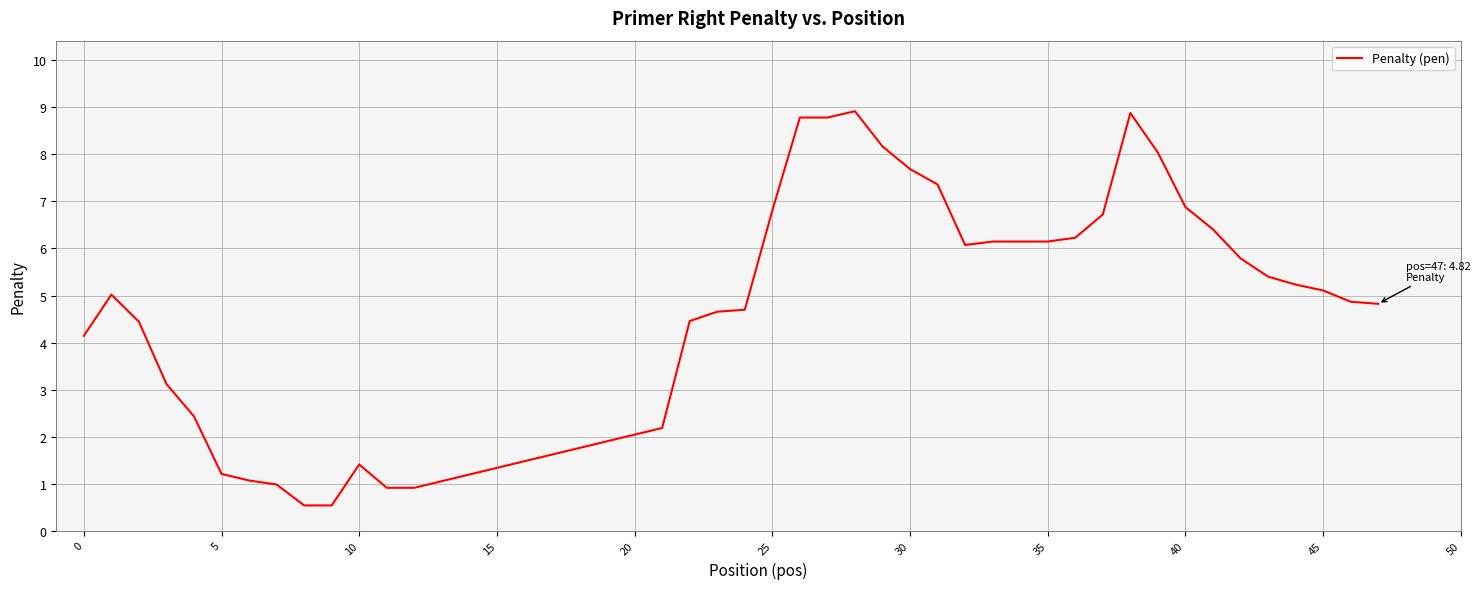

What is the greatest value displayed?

8.9